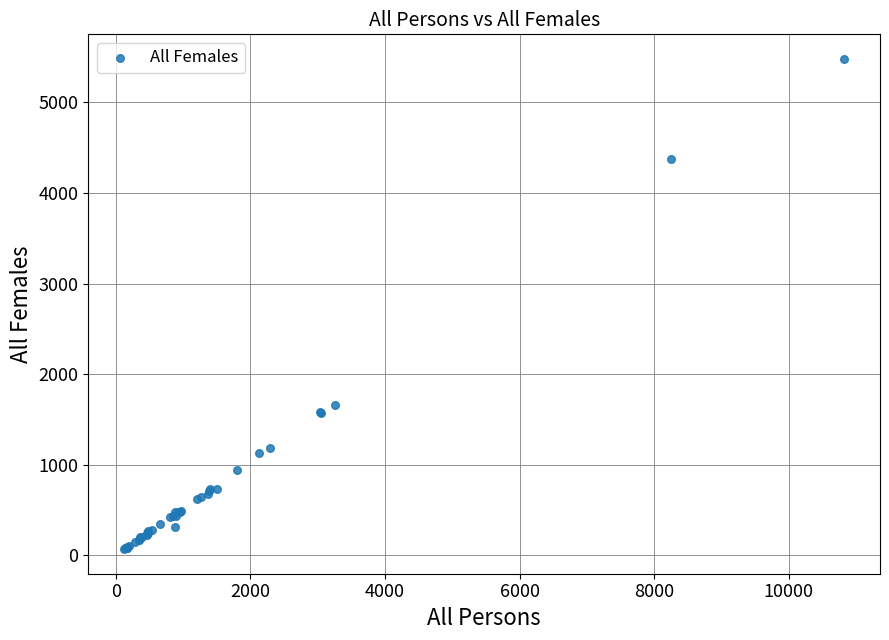

What Y value in the scatter plot is closest to 2773?

1653